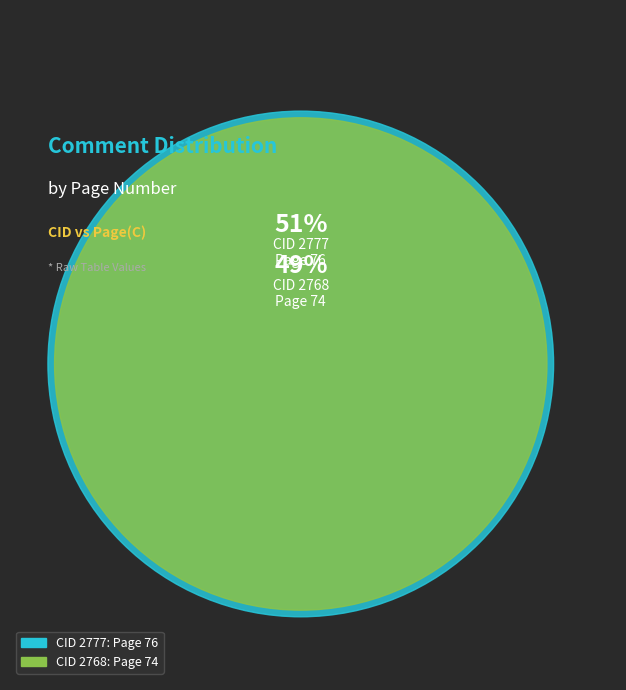

Which category has the biggest portion of the pie?

2777